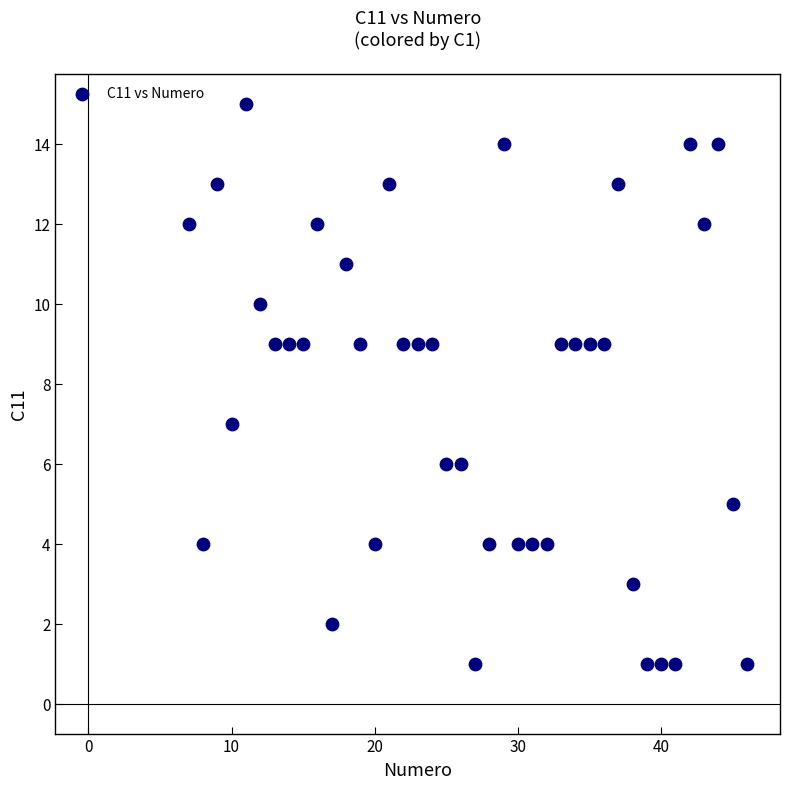

What is the range of Y values (max minus min)?

14